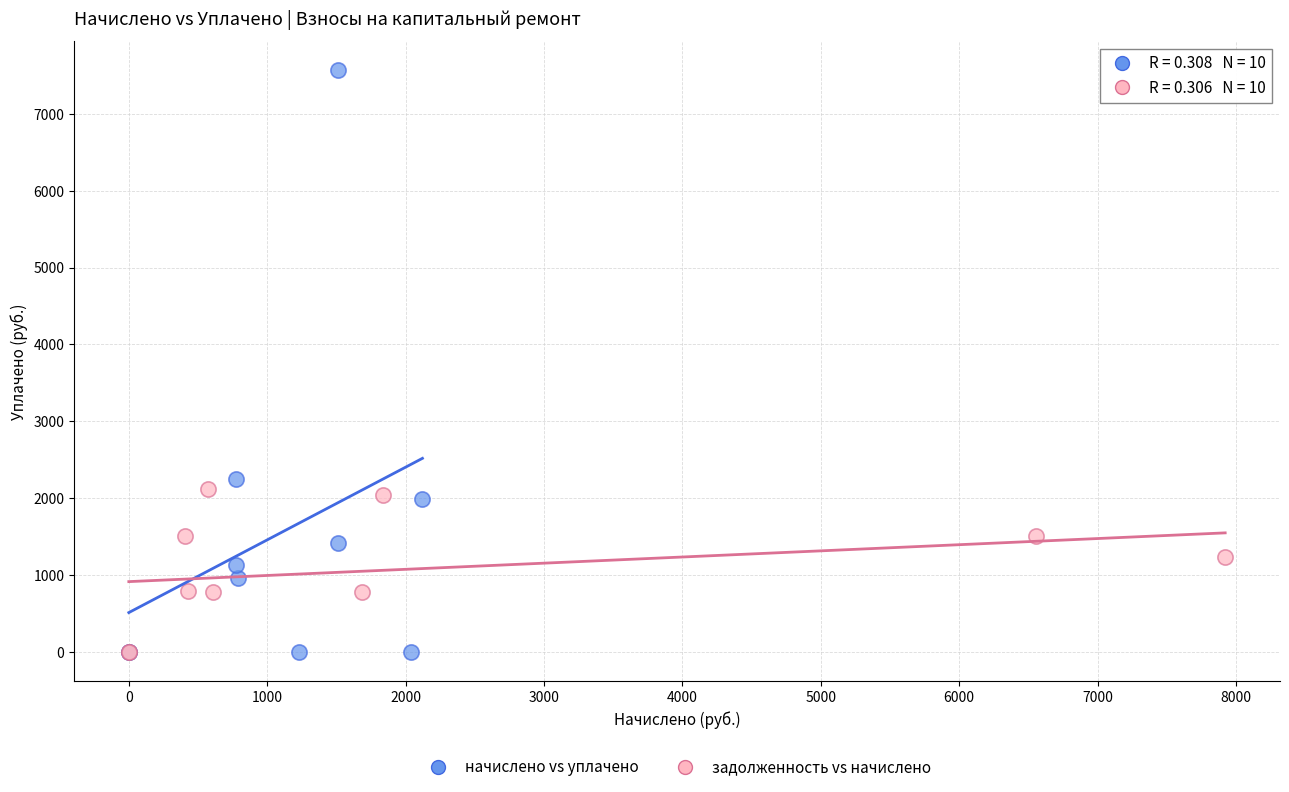

Which series reaches the maximum Y coordinate?

начислено vs уплачено